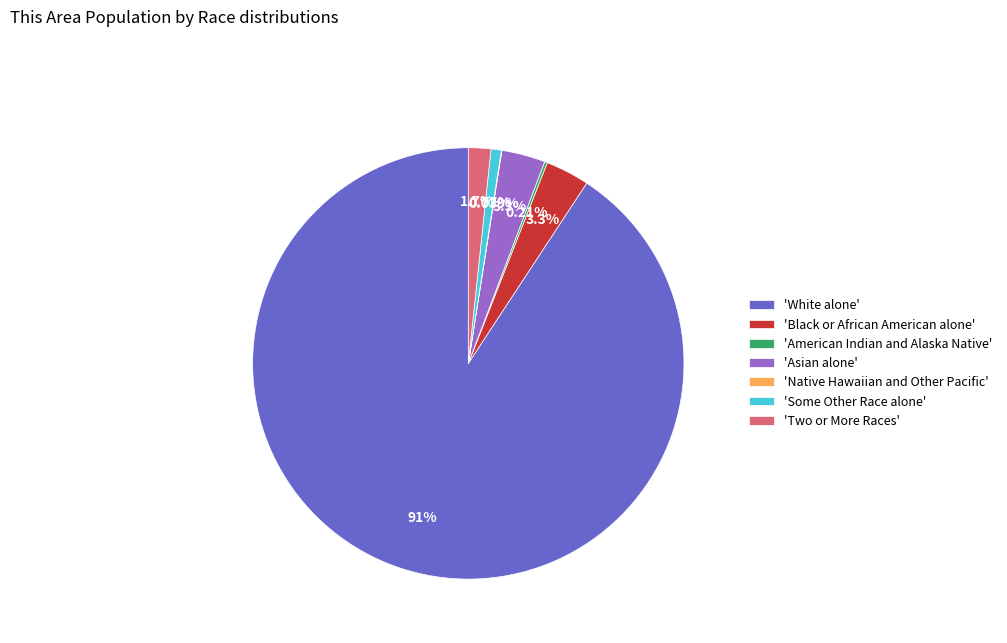

Does any single category account for the majority?

Yes